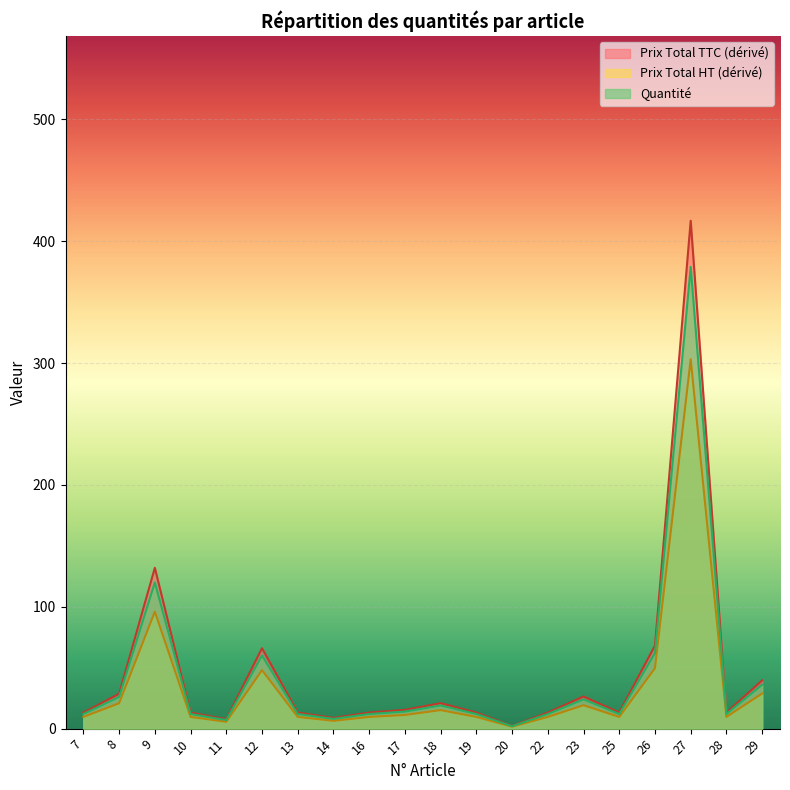

Is the value of Quantité at 27 greater than the value of Prix Total HT (dérivé) at 12?

Yes